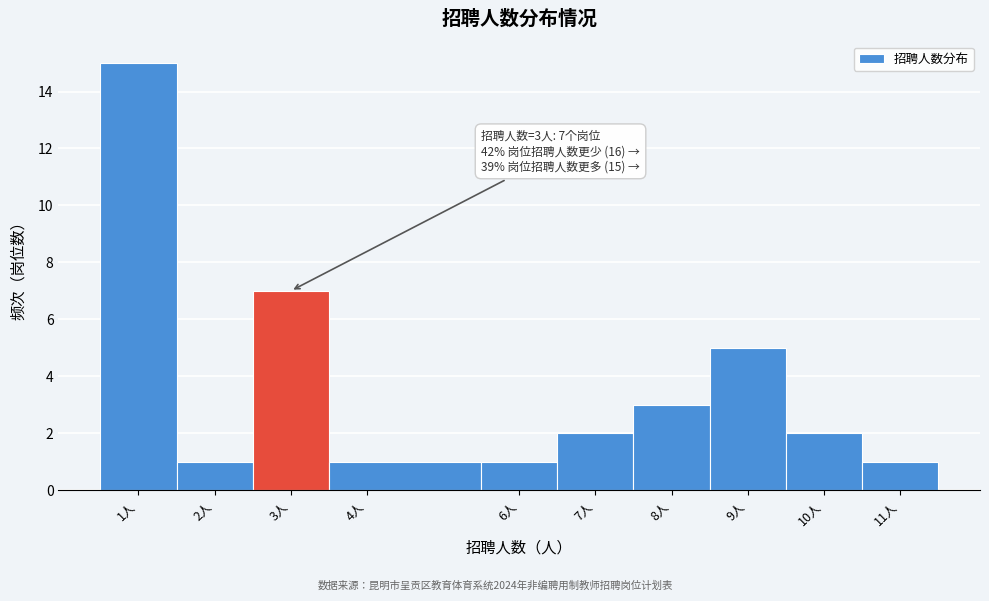

Over which range of the x-axis is the bar tallest?

0.5 to 1.5